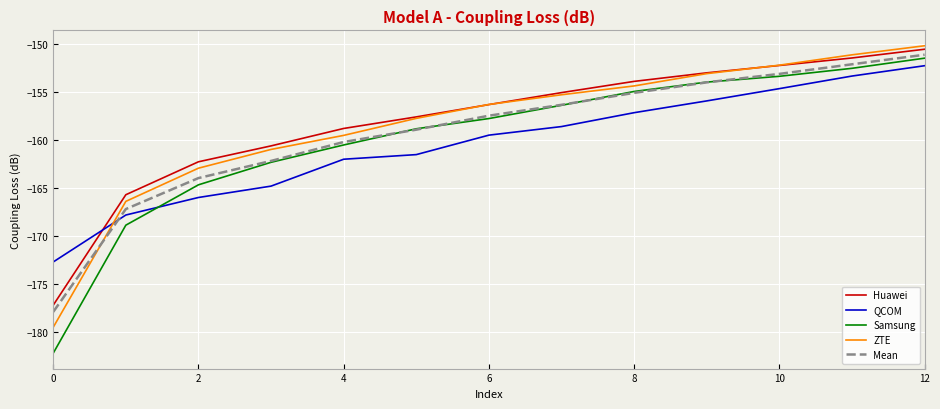

What is the minimum value for ZTE?

-179.5